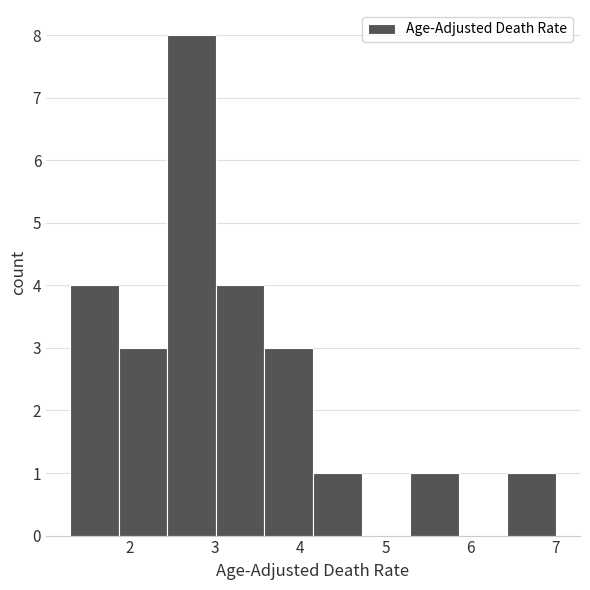

Which range on the x-axis has the tallest bar?

2.44 to 3.01